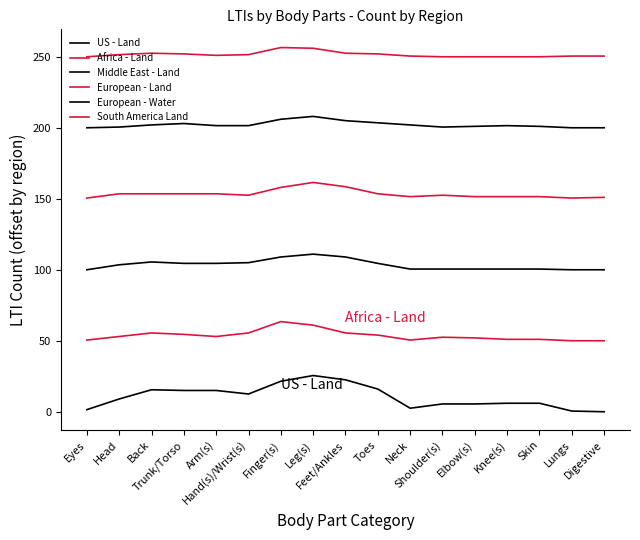

The value of Africa - Land at Neck is 85.4. True or false?

False